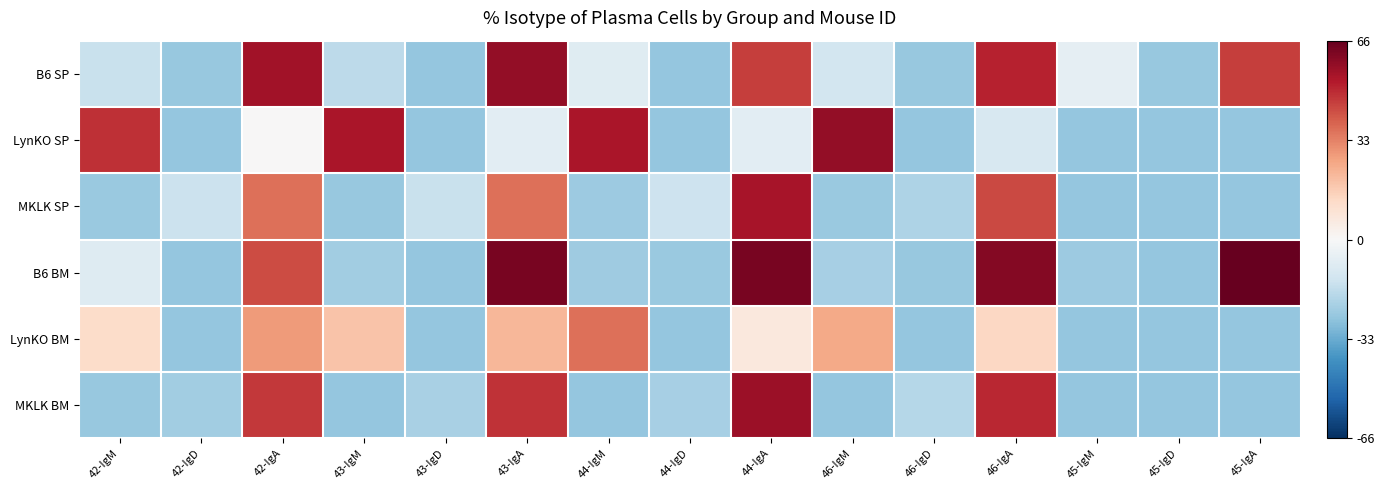

Count the number of data series in this chart.

6